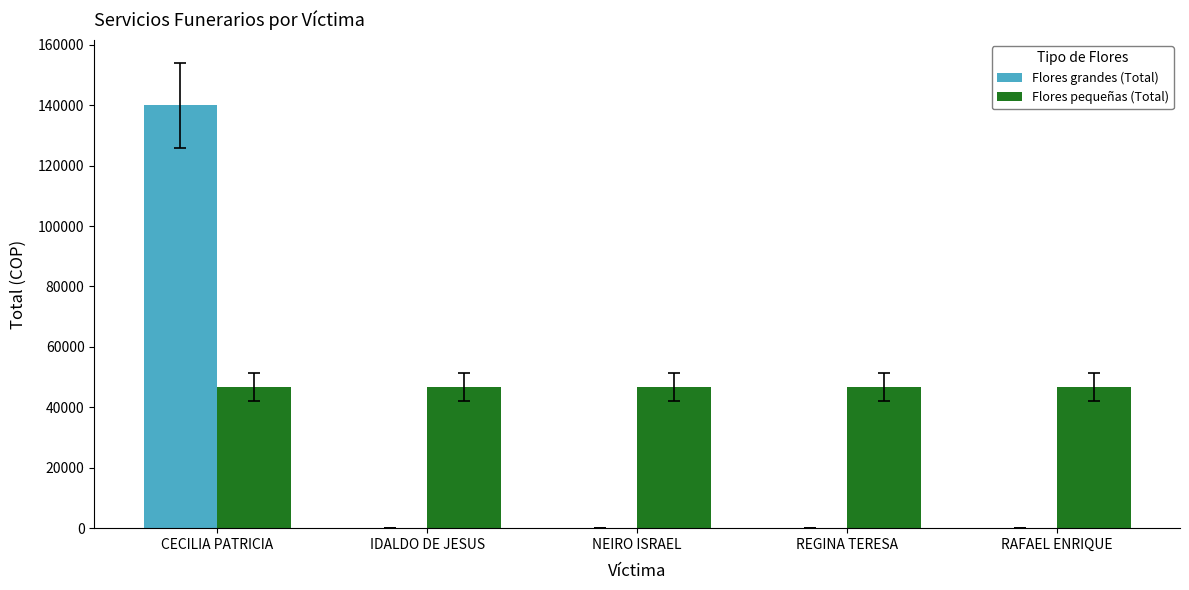

What are all the series names shown in the legend?

Flores grandes (Total), Flores pequeñas (Total)